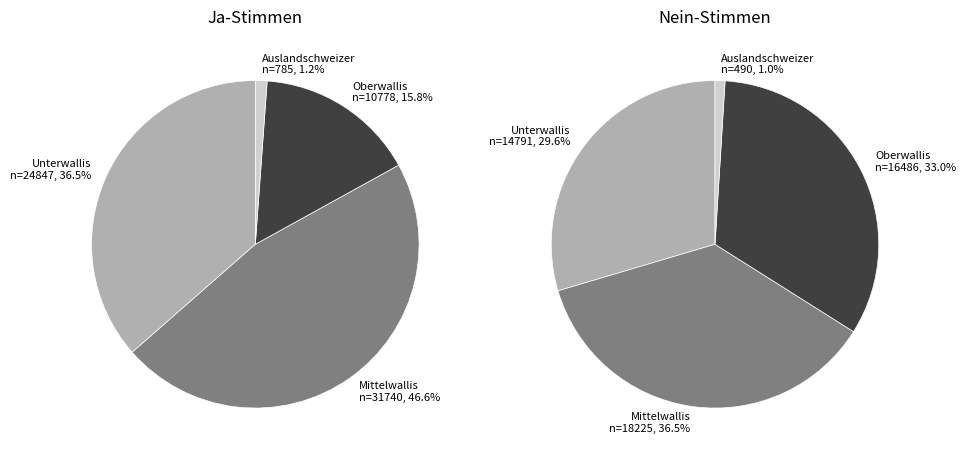

Rank the series by their average value, from lowest to highest.

Nein, Ja